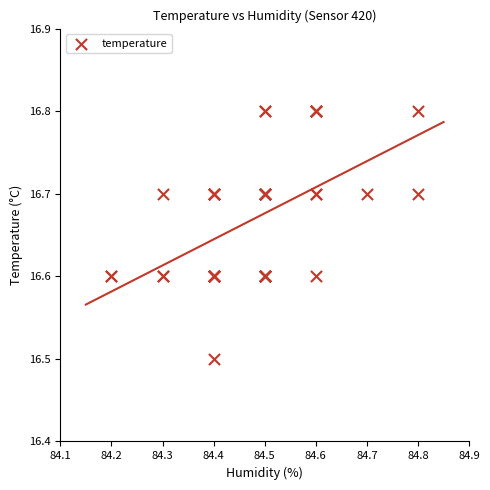

What Y value in the scatter plot is closest to 16?

16.5